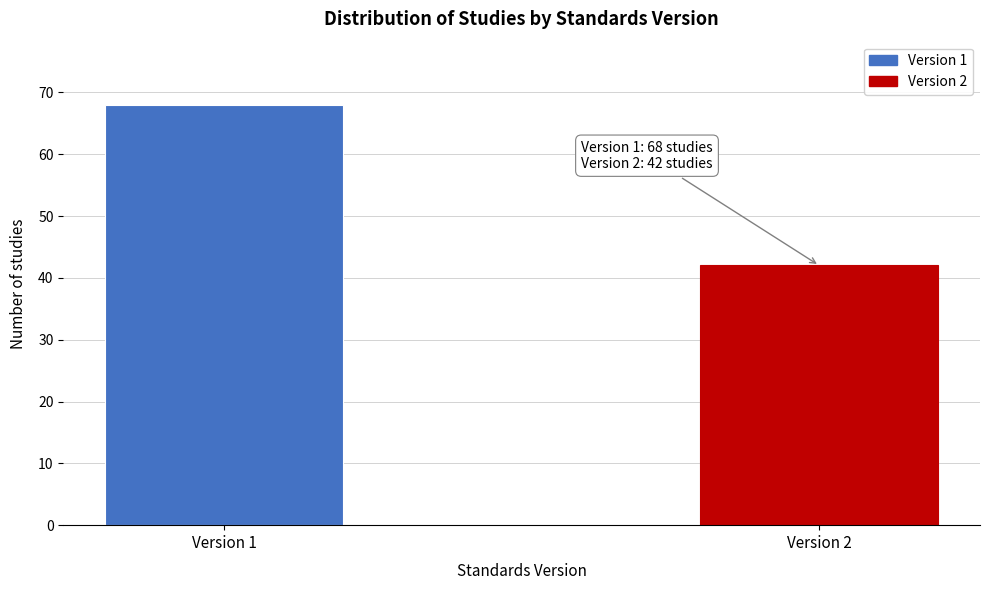

Reading left to right, transcribe all the data shown in this chart.

Version 1=68	Version 2=42